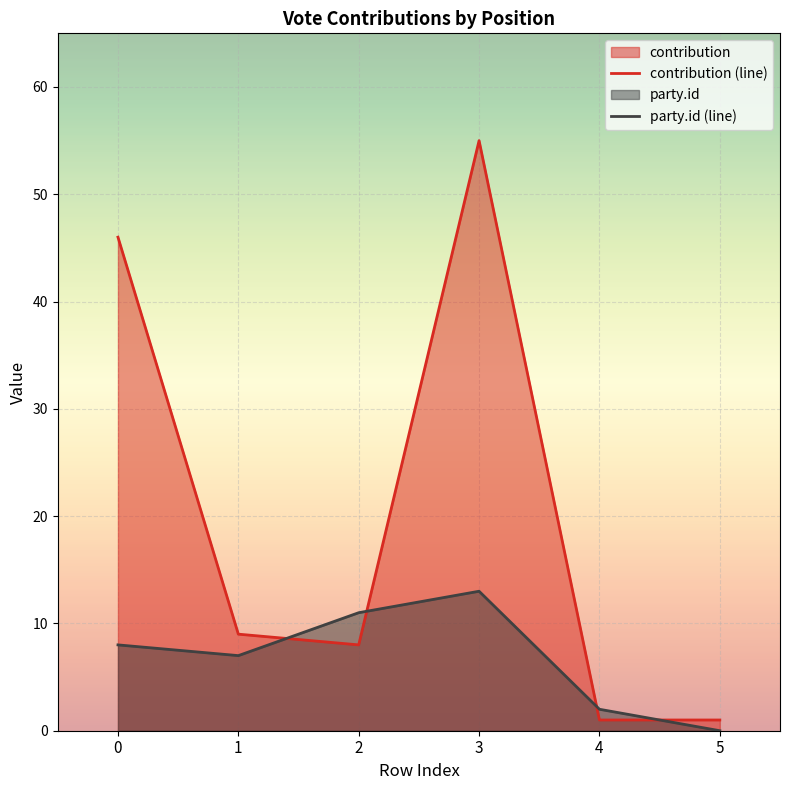

At which label does party.id (line) first exceed 8?

2